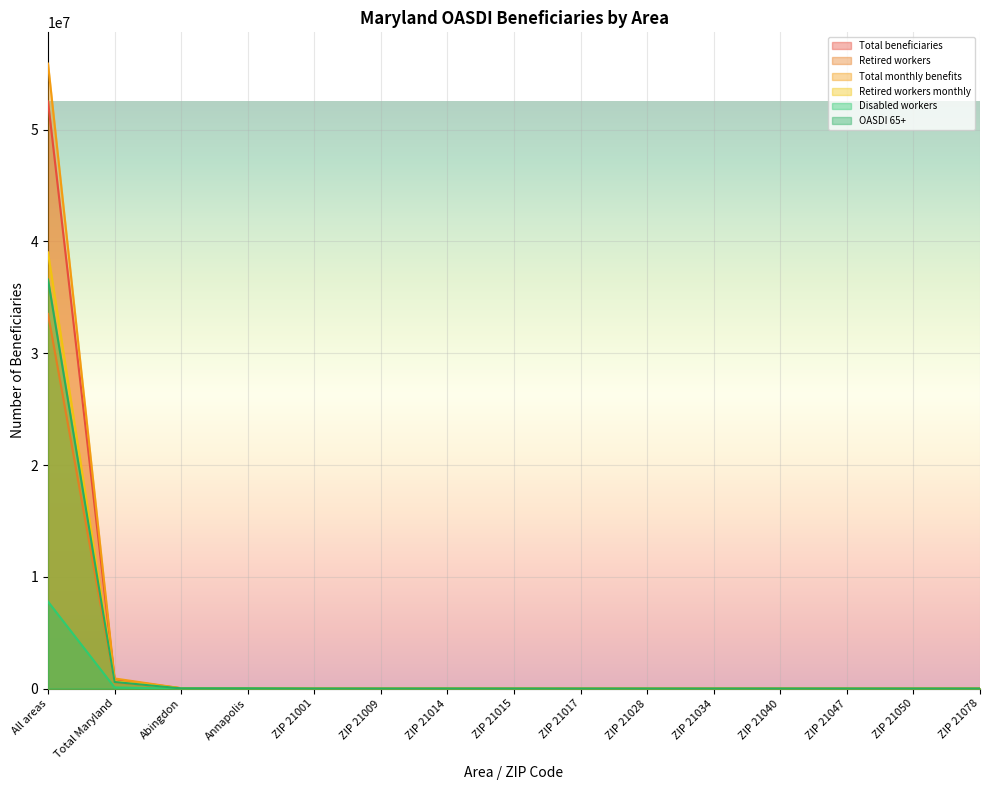

At which label is Total beneficiaries closest to 26261717?

Total Maryland